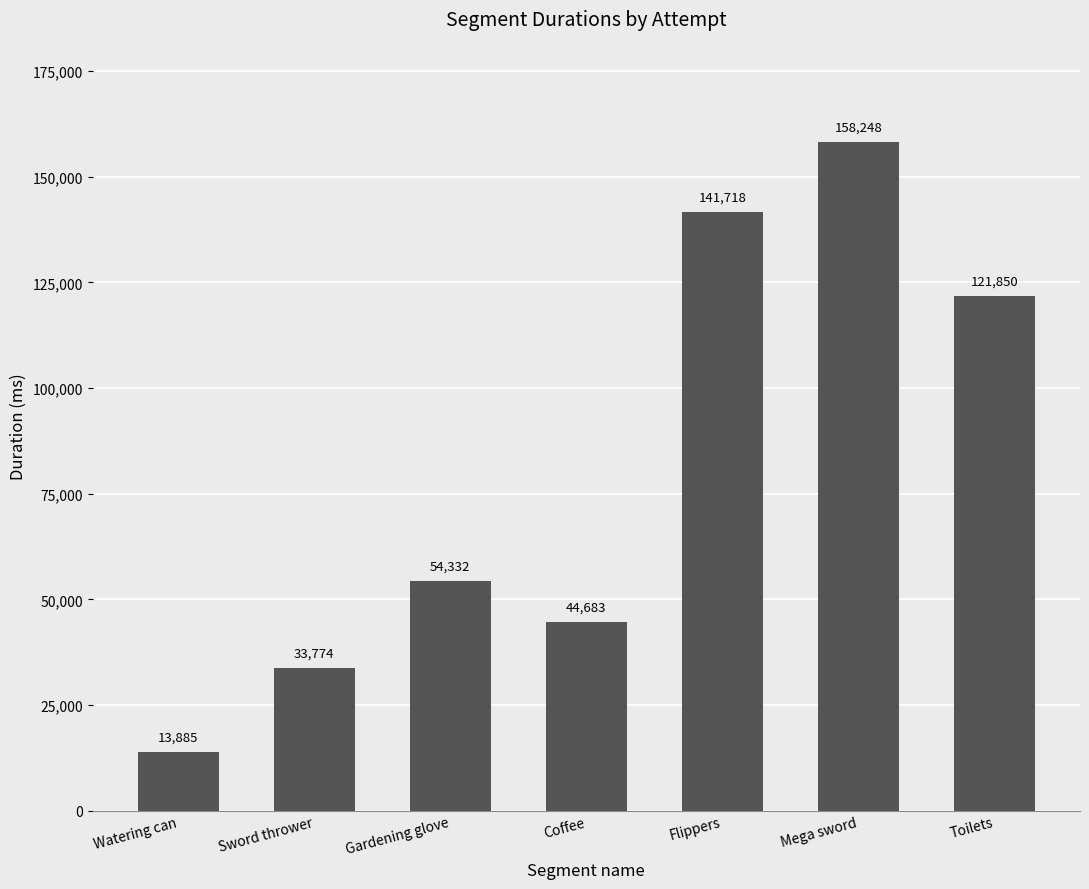

The chart shows a value of 7944 at Sword thrower. True or false?

False